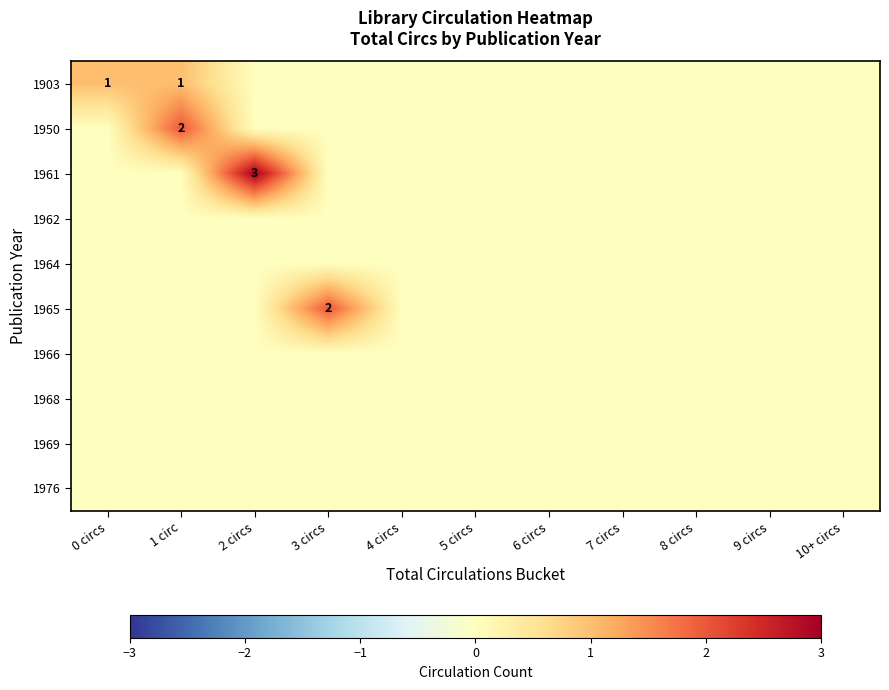

Which category has the highest value across all series?

2 circs